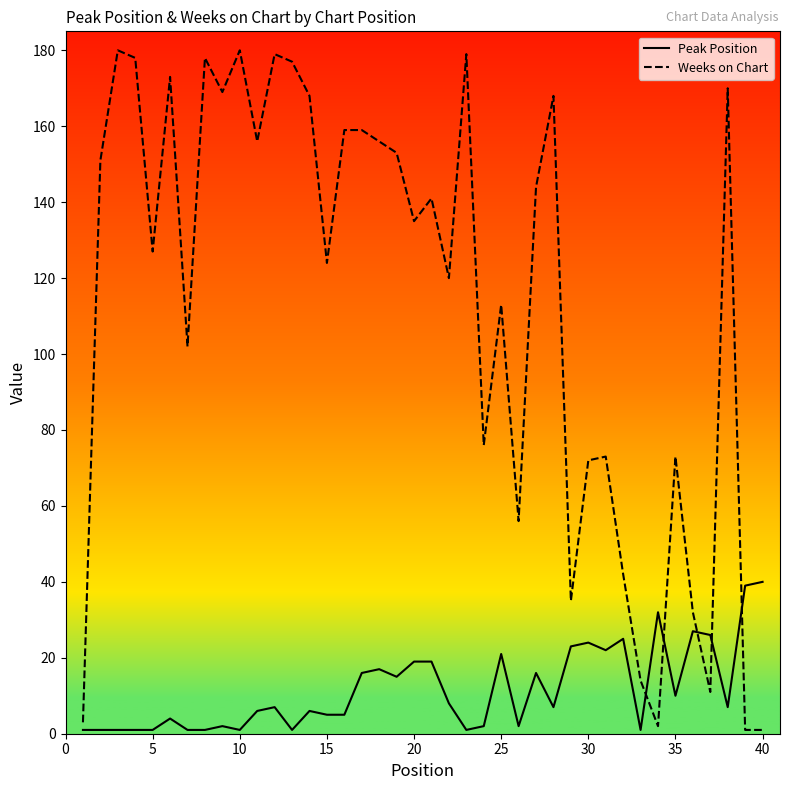

Which series has the widest spread of values?

Weeks on Chart